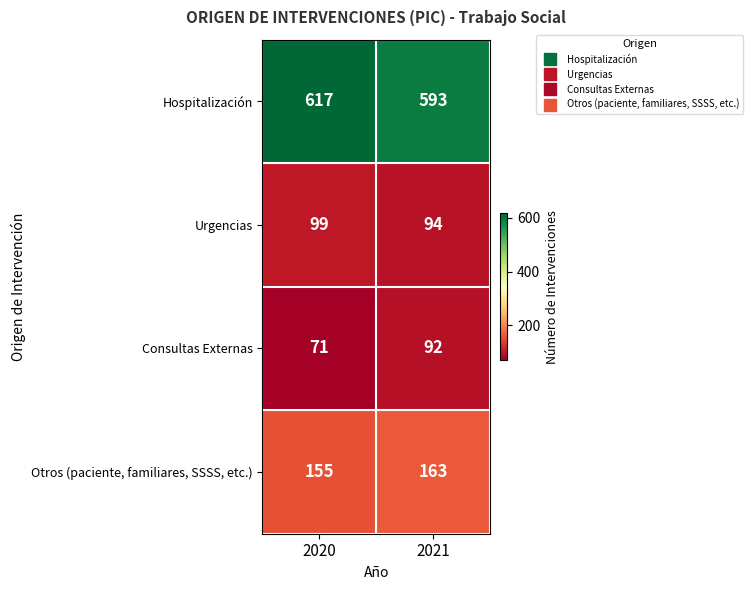

What is the sum of all Consultas Externas values?

163